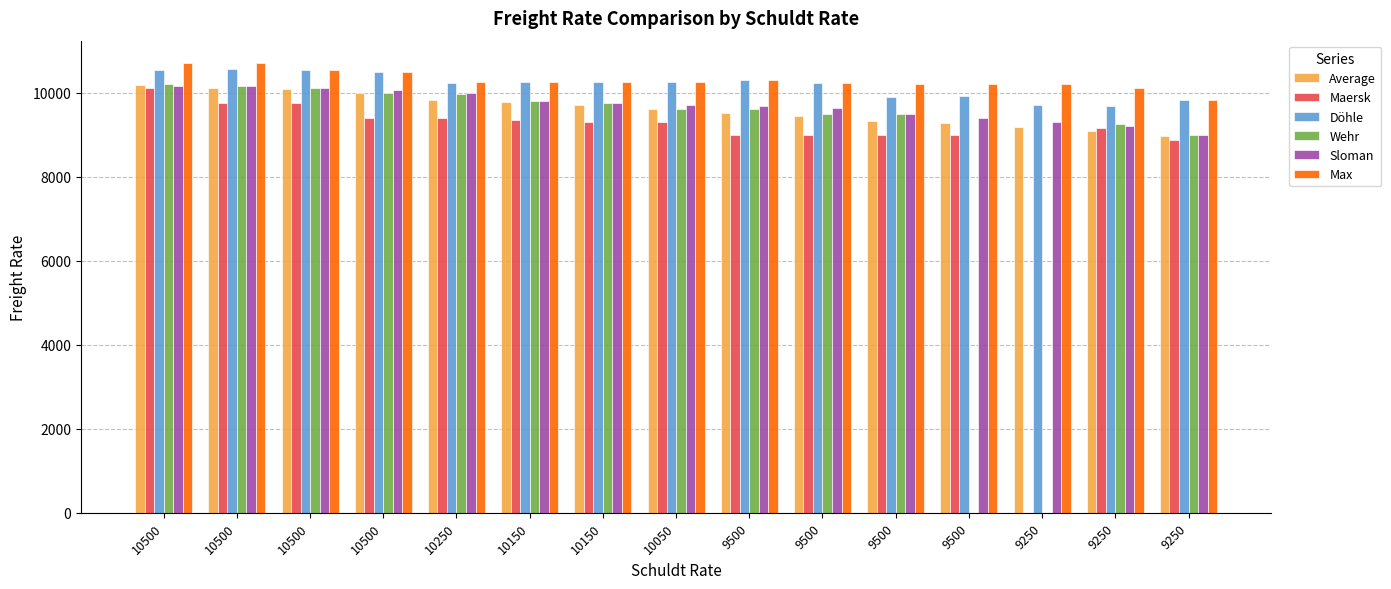

What is the approximate value of Sloman at 10150?

9800.0